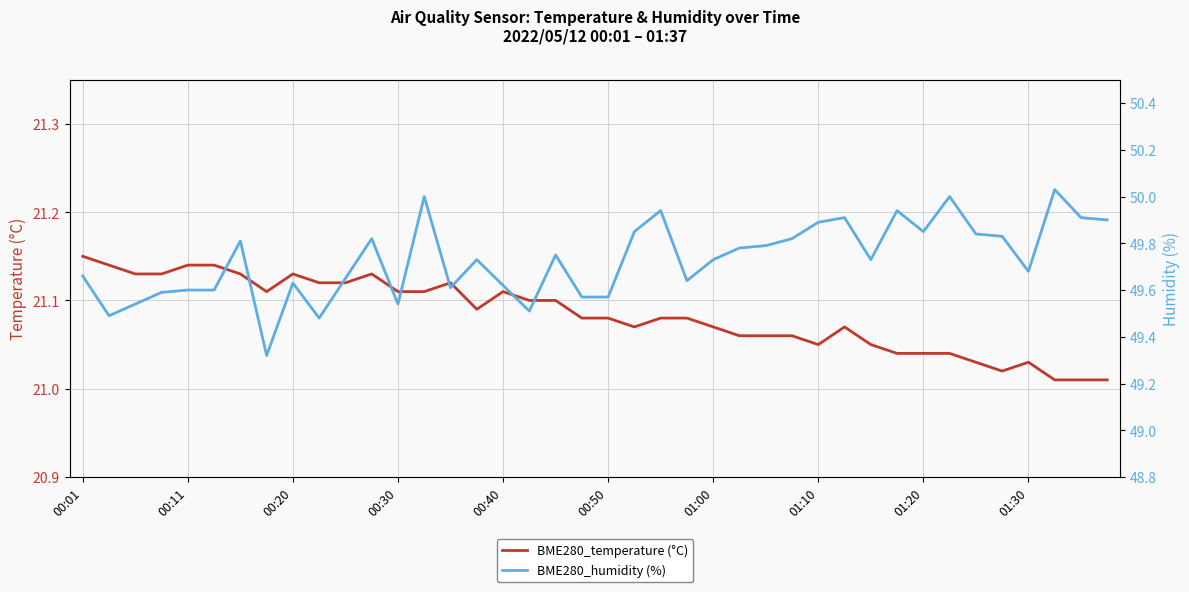

Reading left to right, transcribe all the data shown in this chart.

BME280_temperature (°C): 21.1	21.1	21.1	21.1	21.1	21.1	21.1	21.1	21.1	21.1	21.1	21.1	21.1	21.1	21.1	21.1	21.1	21.1	21.1	21.1	21.1	21.1	21.1	21.1	21.1	21.1	21.1	21.1	21.1	21.1	21.1	21.0	21.0	21.0	21.0	21.0	21.0	21.0	21.0	21.0
BME280_humidity (%): 49.7	49.5	49.5	49.6	49.6	49.6	49.8	49.3	49.6	49.5	49.6	49.8	49.5	50.0	49.6	49.7	49.6	49.5	49.8	49.6	49.6	49.9	49.9	49.6	49.7	49.8	49.8	49.8	49.9	49.9	49.7	49.9	49.9	50.0	49.8	49.8	49.7	50.0	49.9	49.9